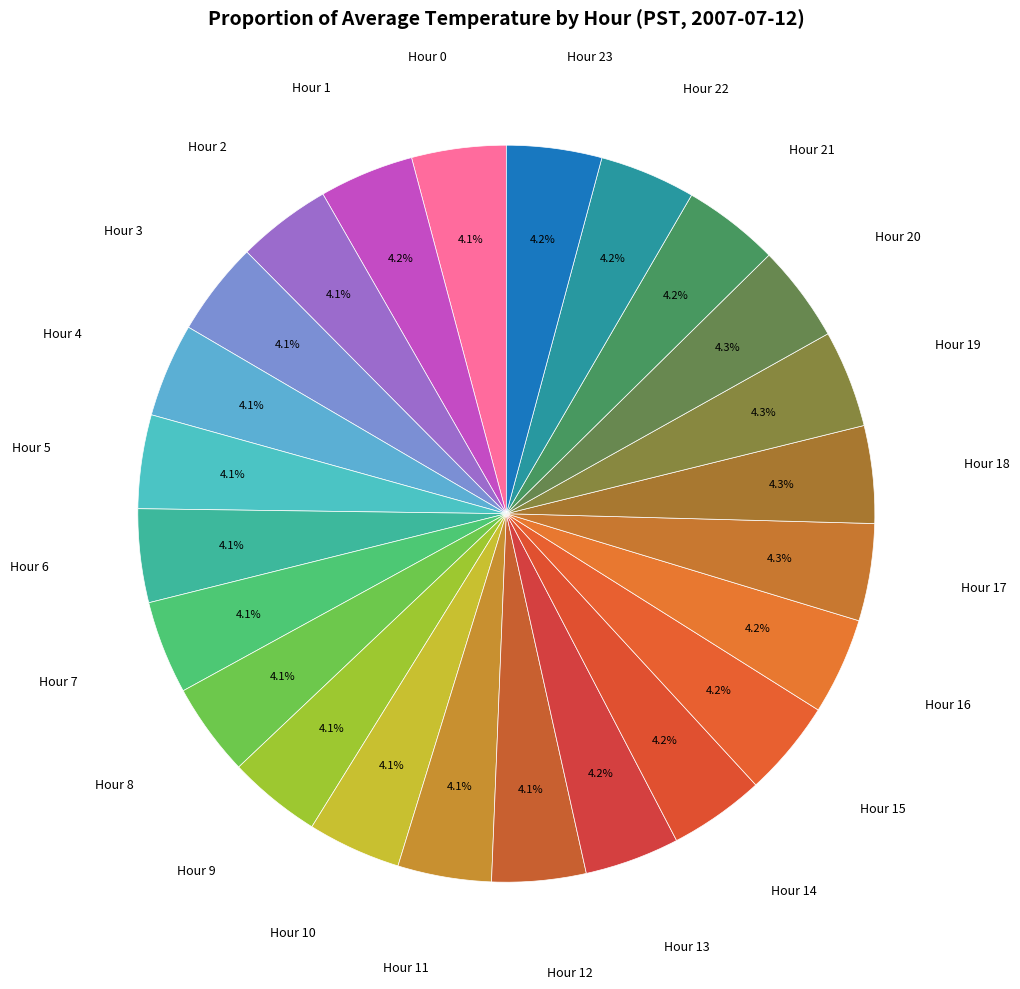

What is the largest slice in the pie chart?

Hour 18